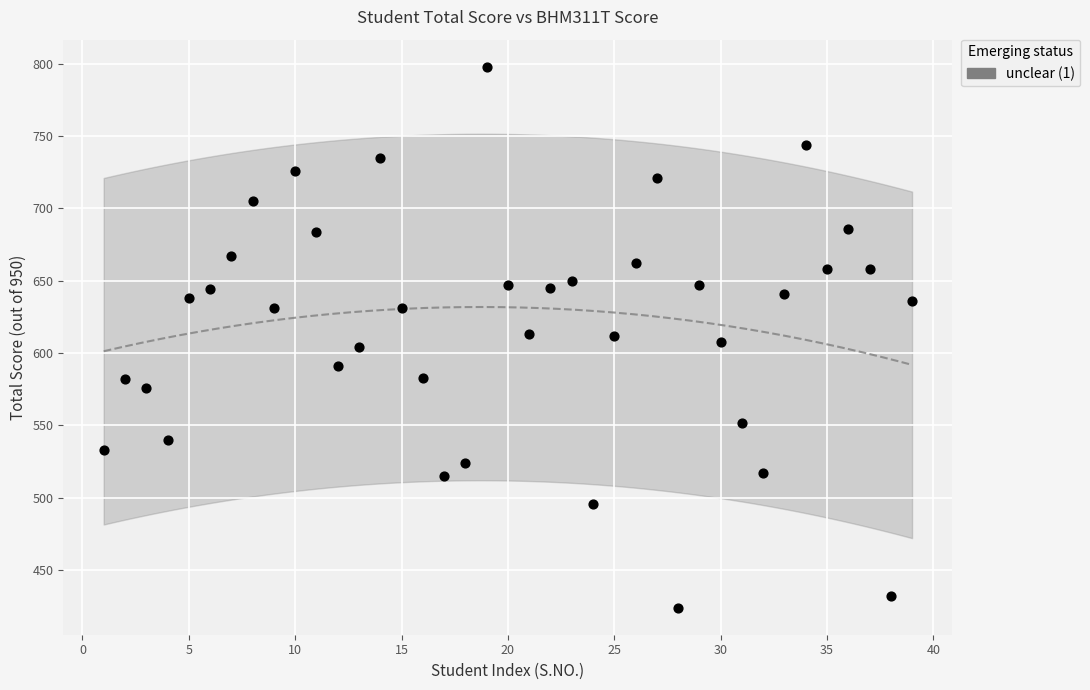

What is the range of Y values (max minus min)?

374